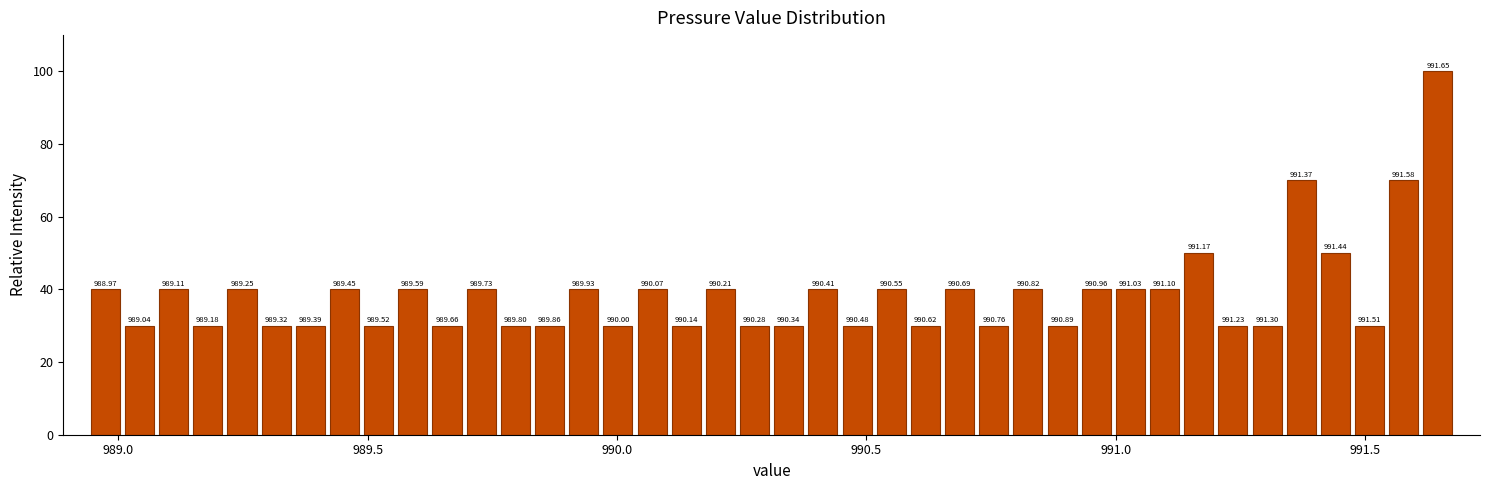

Around what value on the x-axis is the tallest bar? Give the approximate position of its centre, as read against the axis.

991.65